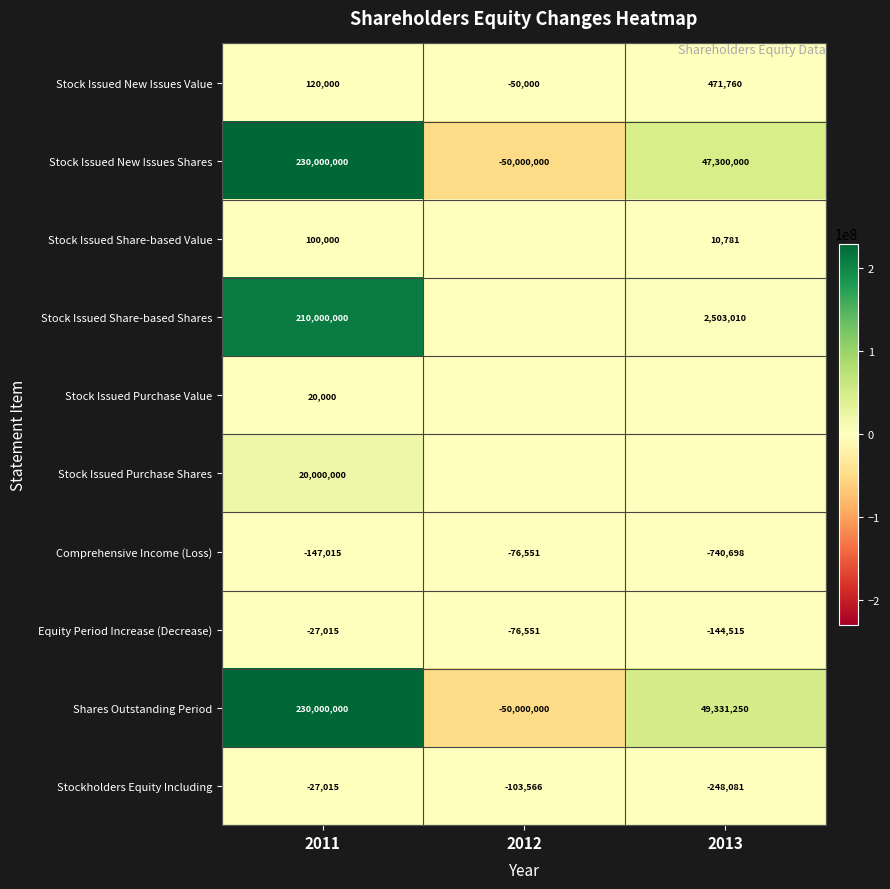

At which category does the chart reach its peak across all series?

2011